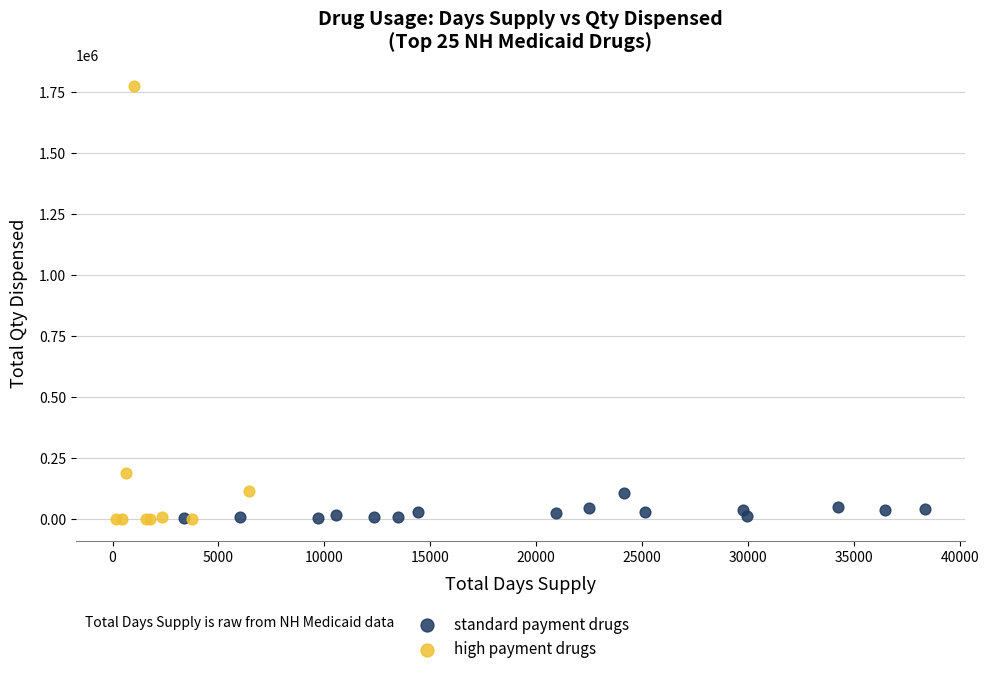

Which series has the largest Y range (max minus min)?

high payment drugs